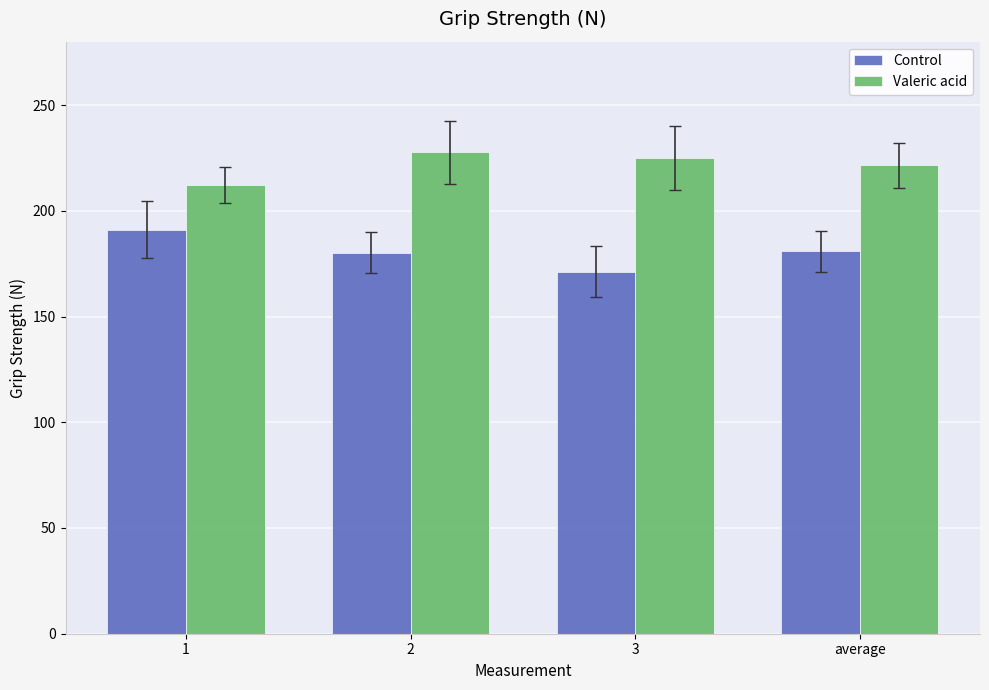

The Control series shows 299.0 at 3. True or false?

False